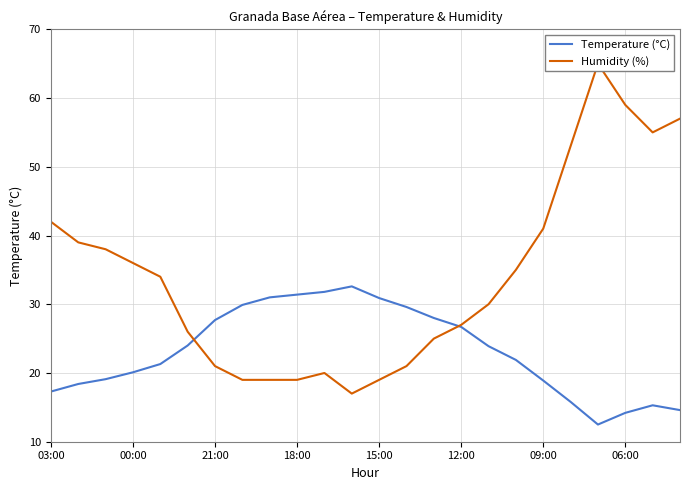

What is the maximum value for Temperature (°C)?

32.6